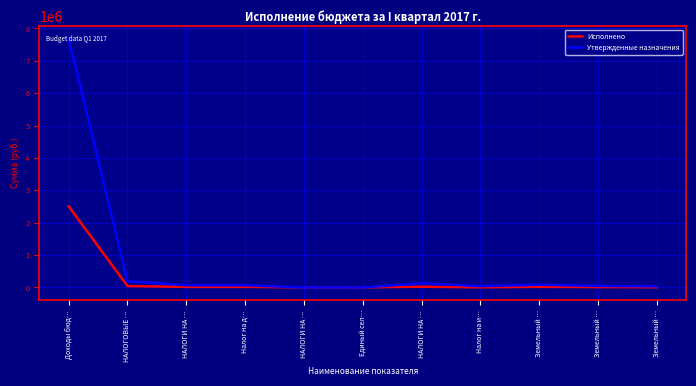

At which category is the sum across all series the highest?

Доходы бюд…